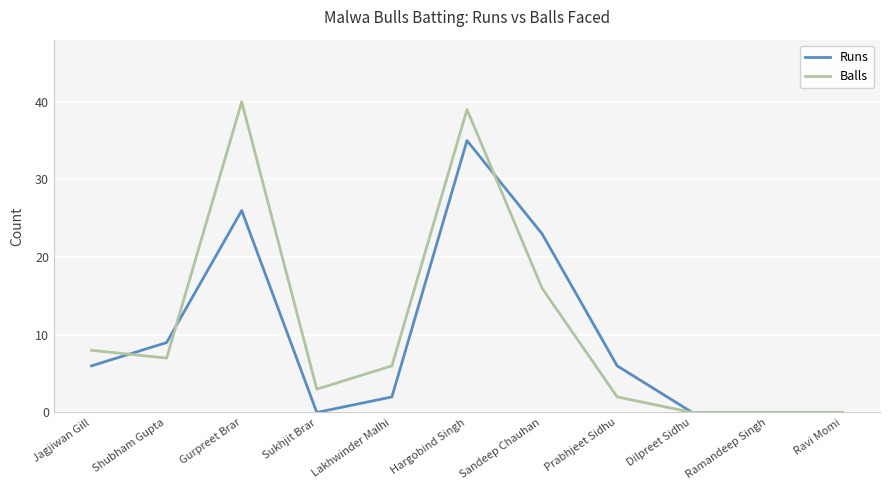

Which series has the largest range (max minus min)?

Balls